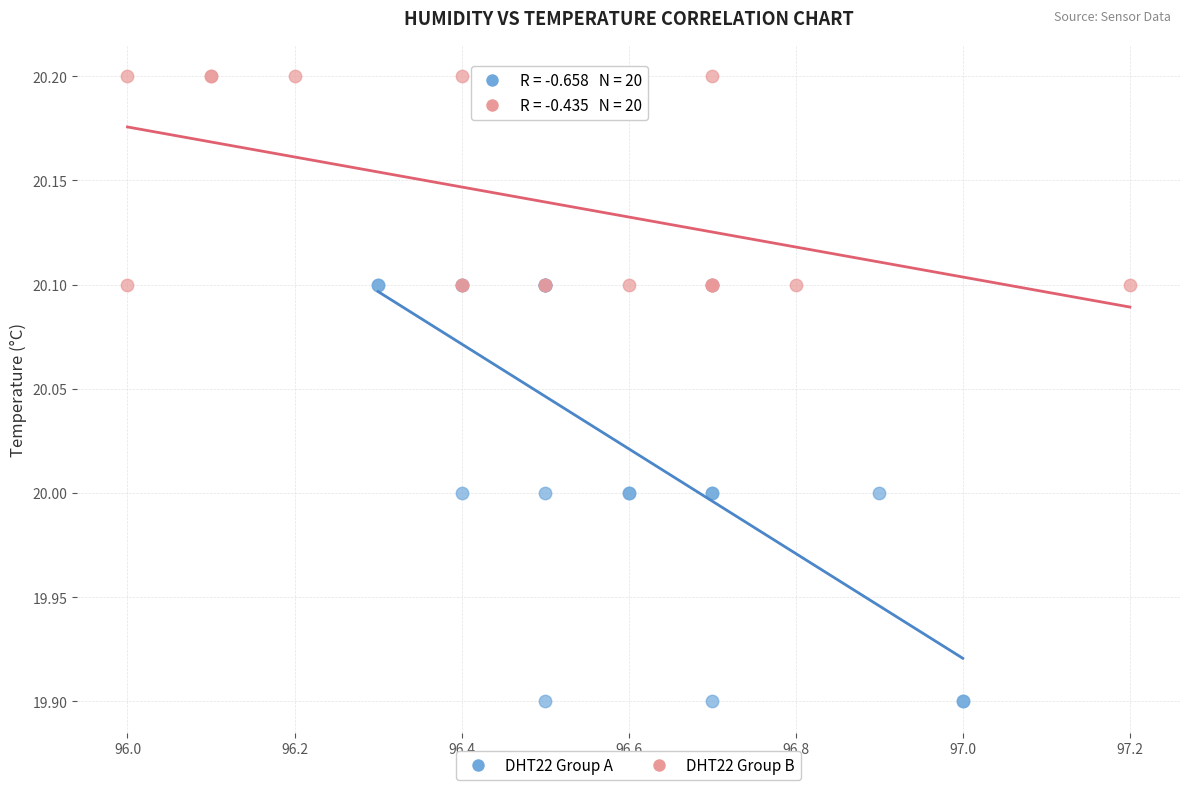

Which series contains the highest Y value?

DHT22 Group B